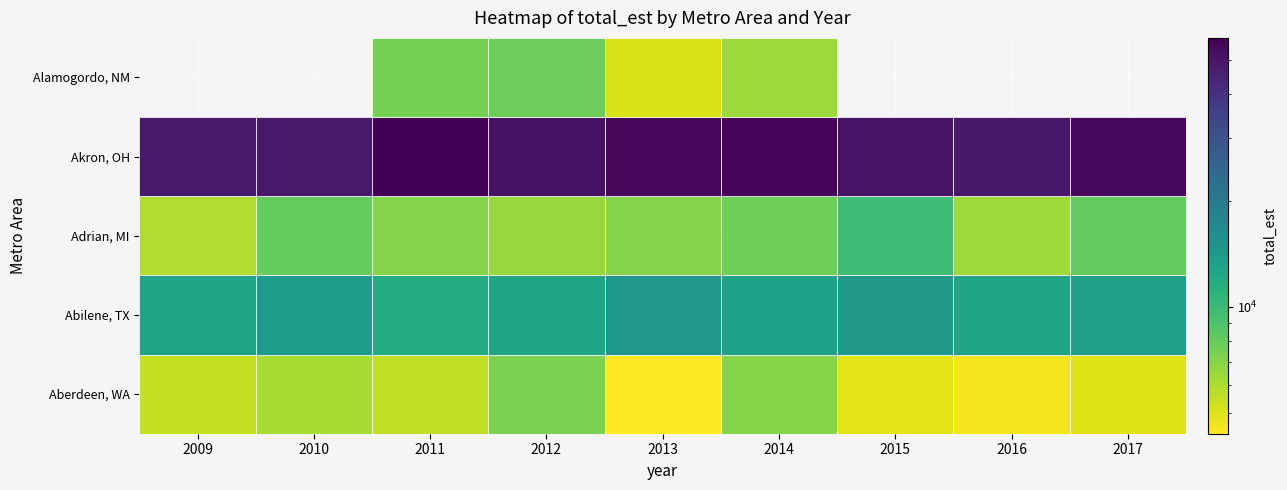

Rank the categories by Alamogordo, NM Micro Area value from highest to lowest.

2012, 2011, 2014, 2013, 2009, 2010, 2015, 2016, 2017